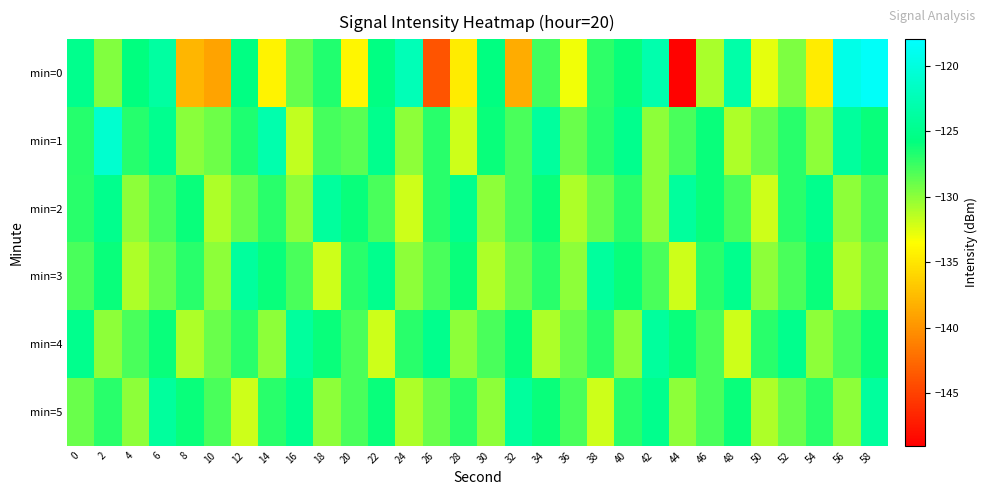

Reading left to right, list all the values displayed in this chart.

min=0: 0=-124.9	2=-129.6	4=-125.8	6=-123.8	8=-137.9	10=-139.1	12=-125.5	14=-134.2	16=-128.8	18=-126.8	20=-134.1	22=-125.5	24=-122.4	26=-143.8	28=-134.6	30=-125.7	32=-138.5	34=-127.8	36=-133.1	38=-127.1	40=-126.1	42=-123.1	44=-148.9	46=-130.9	48=-123.2	50=-132.7	52=-129.5	54=-134.6	56=-119.4	58=-118.4
min=1: 0=-126.8	2=-120.9	4=-126.9	6=-124.8	8=-129.9	10=-129.1	12=-126.6	14=-123.0	16=-131.6	18=-127.9	20=-128.5	22=-125.0	24=-130.0	26=-127.0	28=-132.0	30=-126.0	32=-128.0	34=-124.0	36=-129.0	38=-127.0	40=-125.0	42=-130.0	44=-128.0	46=-126.0	48=-131.0	50=-129.0	52=-127.0	54=-130.0	56=-124.0	58=-126.0
min=2: 0=-127.0	2=-125.0	4=-130.0	6=-128.0	8=-126.0	10=-131.0	12=-129.0	14=-127.0	16=-130.0	18=-124.0	20=-126.0	22=-128.0	24=-132.0	26=-127.0	28=-125.0	30=-130.0	32=-128.0	34=-126.0	36=-131.0	38=-129.0	40=-127.0	42=-130.0	44=-124.0	46=-126.0	48=-128.0	50=-132.0	52=-127.0	54=-125.0	56=-130.0	58=-128.0
min=3: 0=-128.0	2=-126.0	4=-131.0	6=-129.0	8=-127.0	10=-130.0	12=-124.0	14=-126.0	16=-128.0	18=-132.0	20=-127.0	22=-125.0	24=-130.0	26=-128.0	28=-126.0	30=-131.0	32=-129.0	34=-127.0	36=-130.0	38=-124.0	40=-126.0	42=-128.0	44=-132.0	46=-127.0	48=-125.0	50=-130.0	52=-128.0	54=-126.0	56=-131.0	58=-129.0
min=4: 0=-125.0	2=-130.0	4=-128.0	6=-126.0	8=-131.0	10=-129.0	12=-127.0	14=-130.0	16=-124.0	18=-126.0	20=-128.0	22=-132.0	24=-127.0	26=-125.0	28=-130.0	30=-128.0	32=-126.0	34=-131.0	36=-129.0	38=-127.0	40=-130.0	42=-124.0	44=-126.0	46=-128.0	48=-132.0	50=-127.0	52=-125.0	54=-130.0	56=-128.0	58=-126.0
min=5: 0=-129.0	2=-127.0	4=-130.0	6=-124.0	8=-126.0	10=-128.0	12=-132.0	14=-127.0	16=-125.0	18=-130.0	20=-128.0	22=-126.0	24=-131.0	26=-129.0	28=-127.0	30=-130.0	32=-124.0	34=-126.0	36=-128.0	38=-132.0	40=-127.0	42=-125.0	44=-130.0	46=-128.0	48=-126.0	50=-131.0	52=-129.0	54=-127.0	56=-130.0	58=-124.0